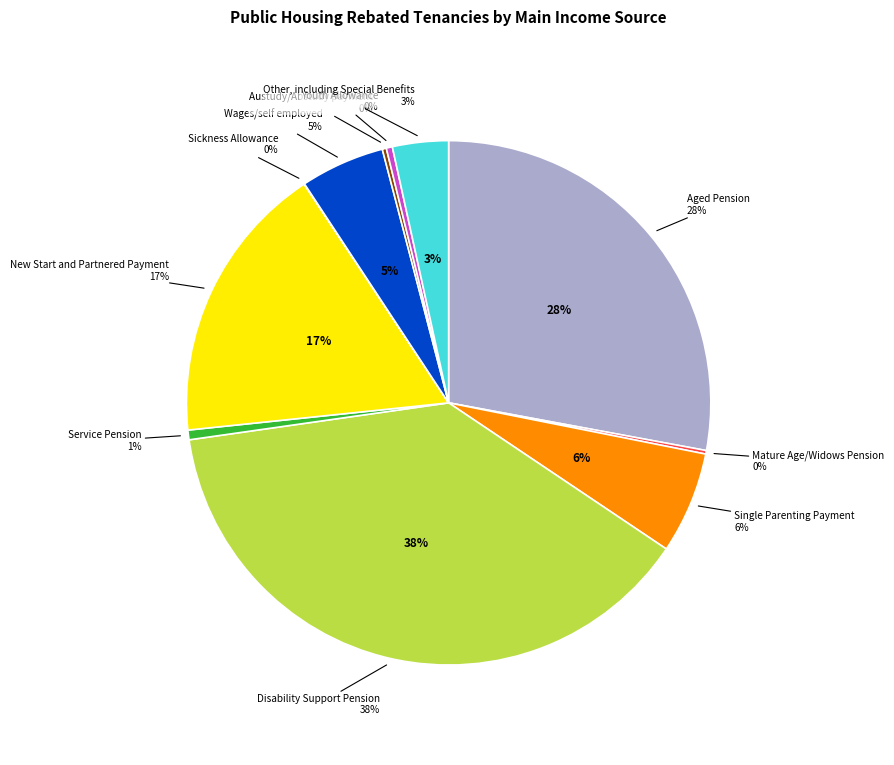

What portion of the pie excludes Mature Age/Widows Pension?

99.8%